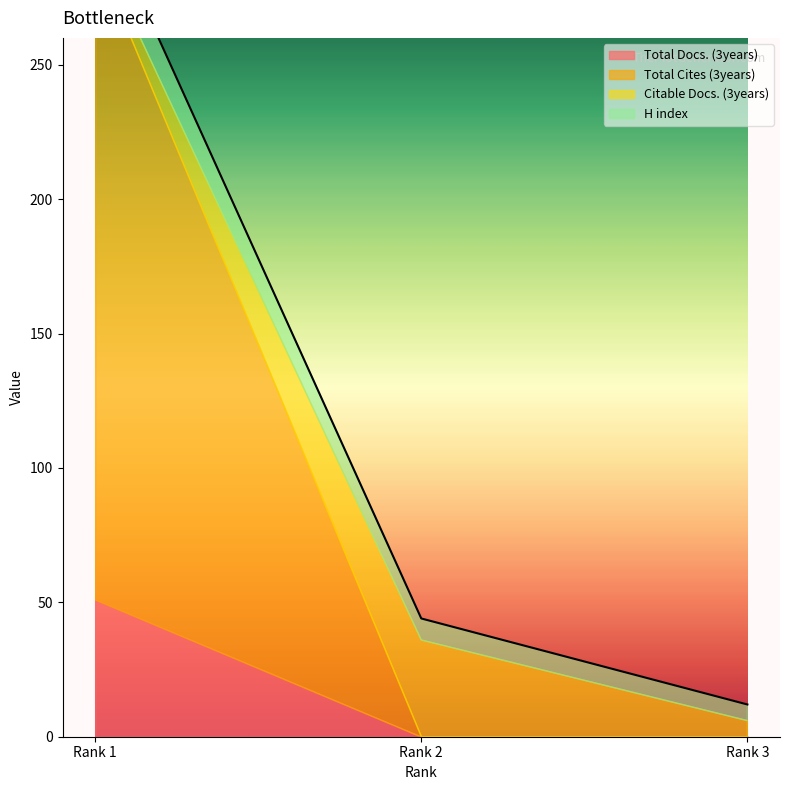

Which series has the largest range (max minus min)?

Total Cites (3years)